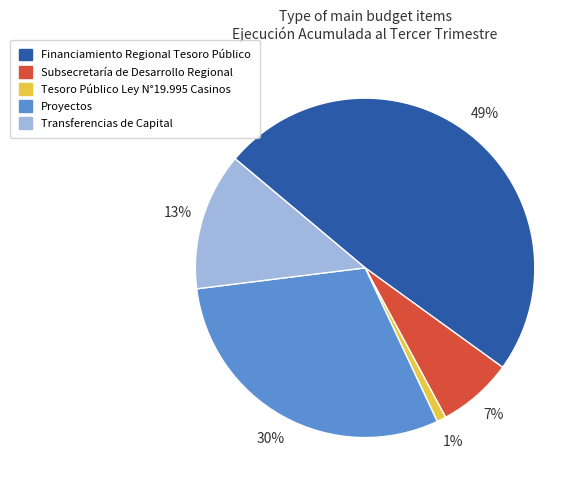

Which category has the smallest portion of the pie?

Tesoro Público Ley N°19.995 Casinos